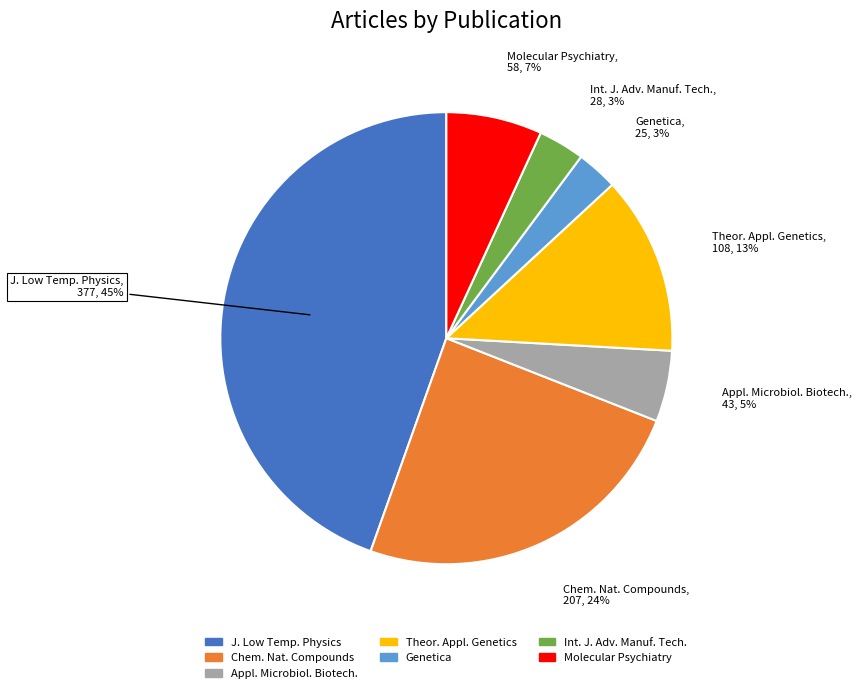

Is there a majority slice in this chart?

No